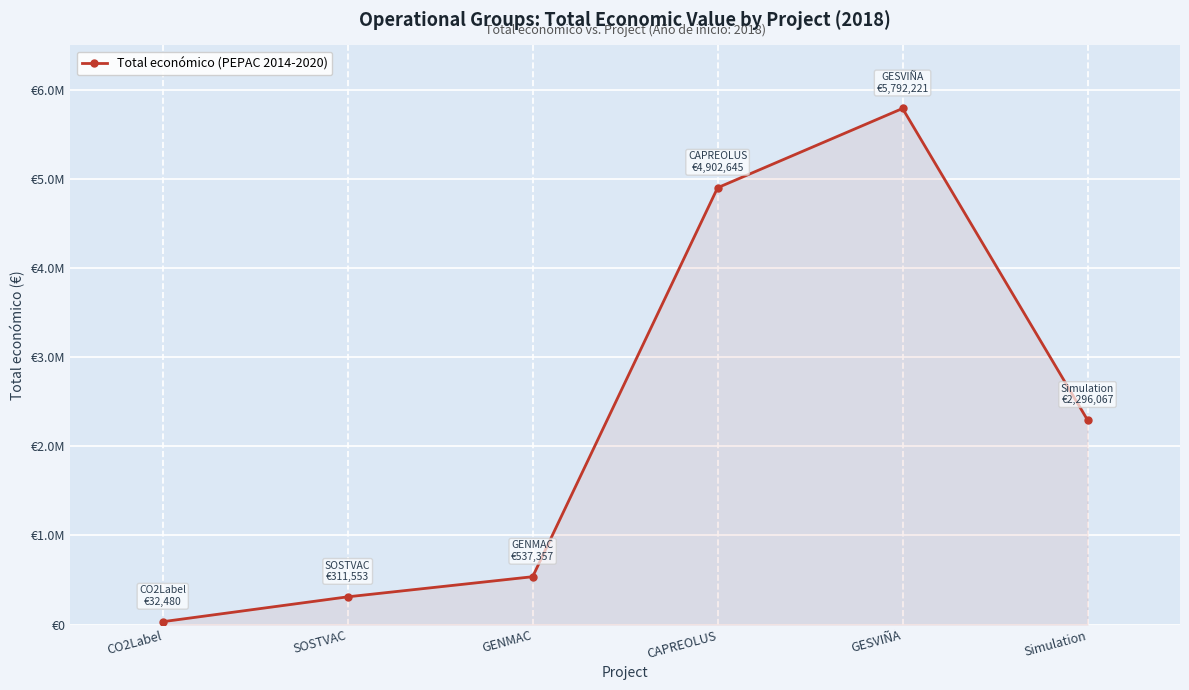

What is the difference between the values at SOSTVAC and Simulation?

1984514